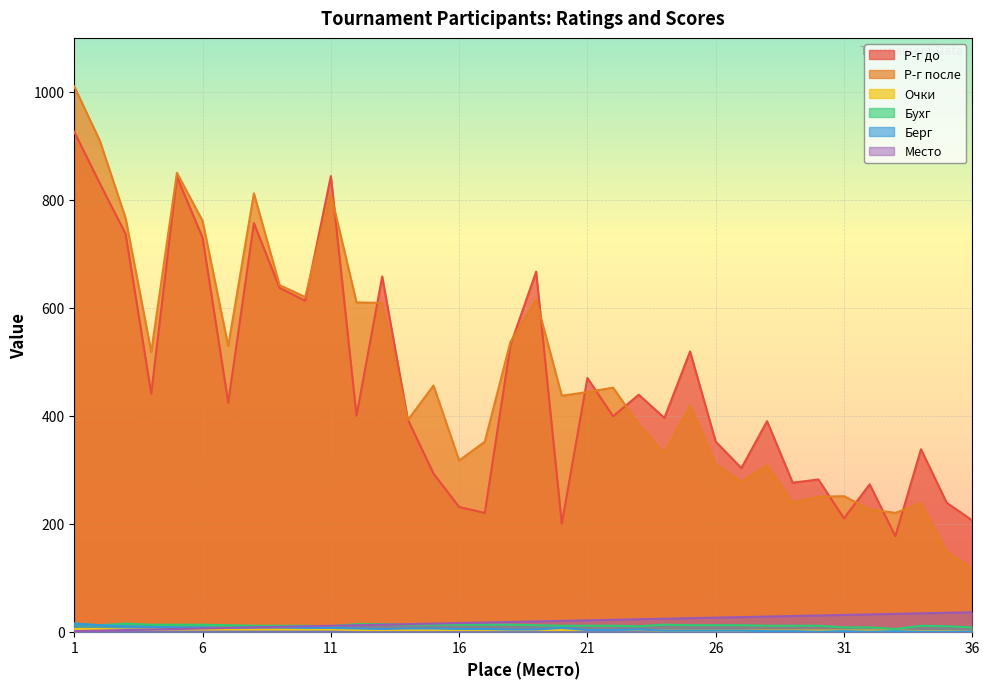

At which category is the sum across all series the highest?

1